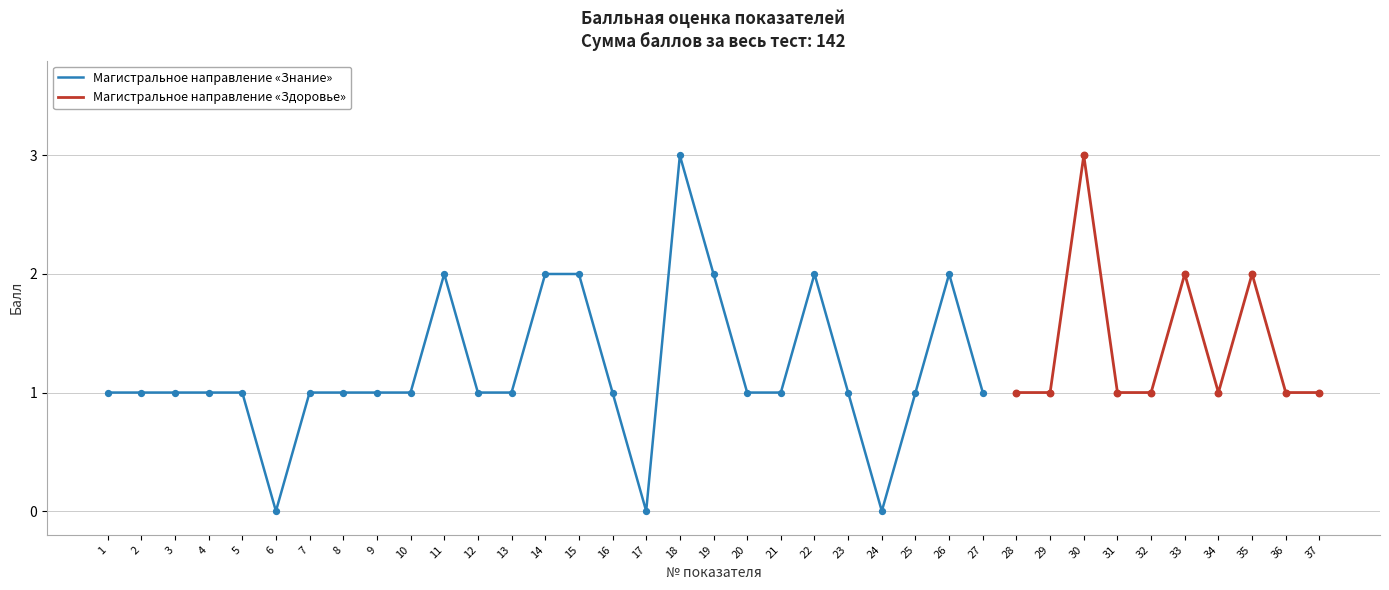

Which has a higher value, 19 or 17?

19